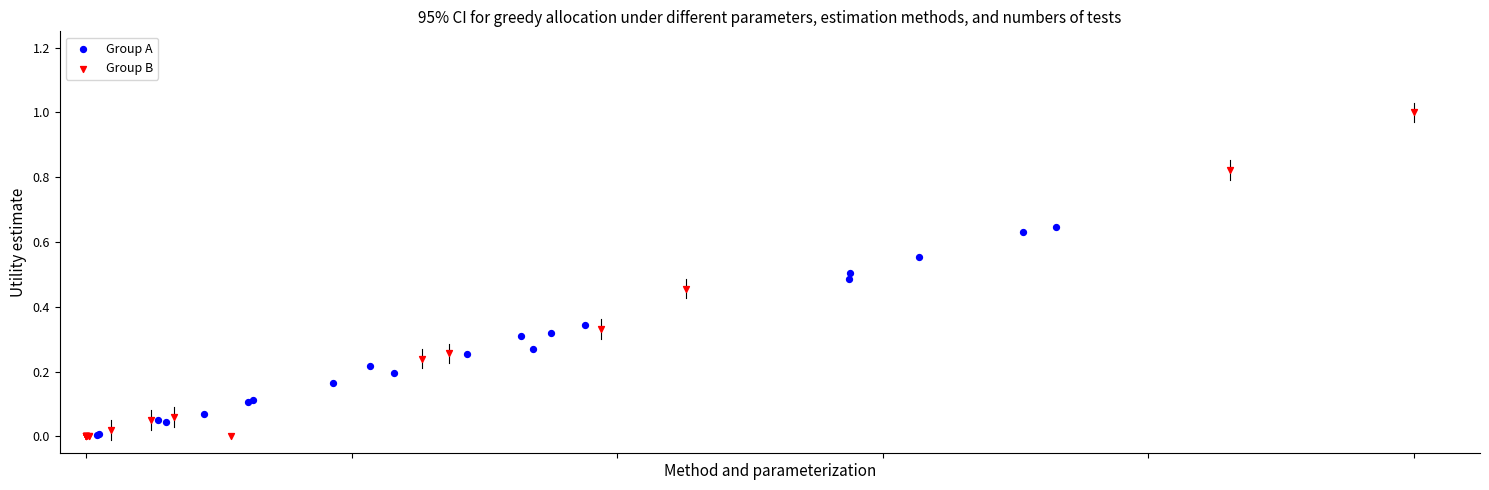

Which series has the widest spread of Y values?

Group B